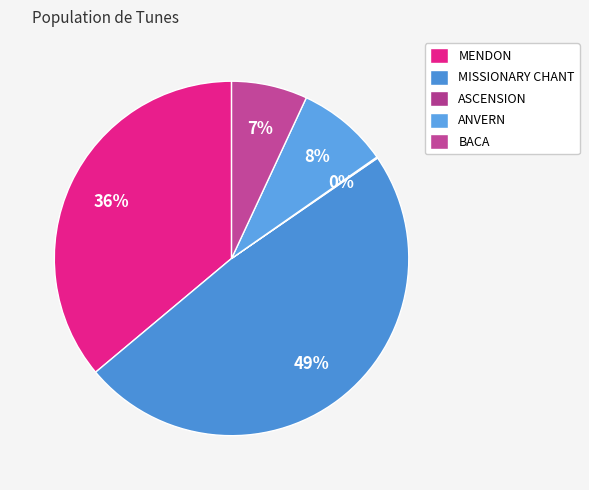

To the nearest percent, what percentage of the pie is BACA?

7%